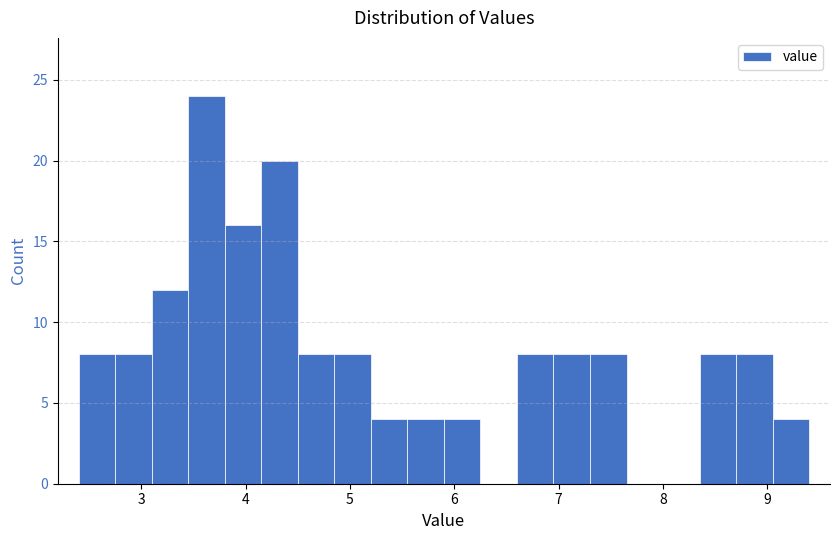

Around what value on the x-axis is the tallest bar? Give the approximate position of its centre, as read against the axis.

3.6